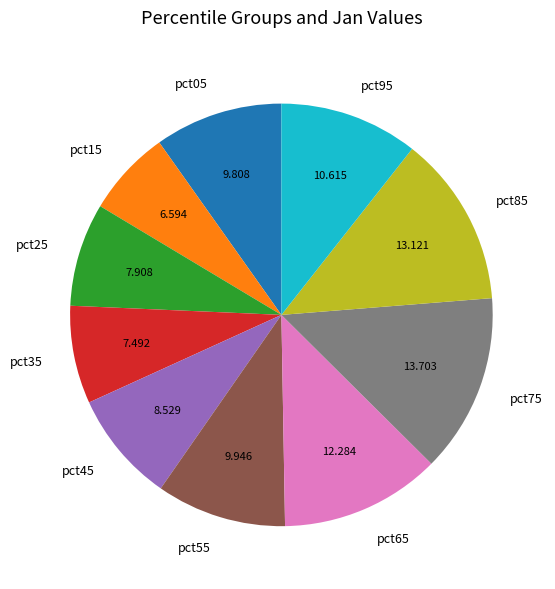

Combined, do pct45 and pct65 account for over 50%?

No